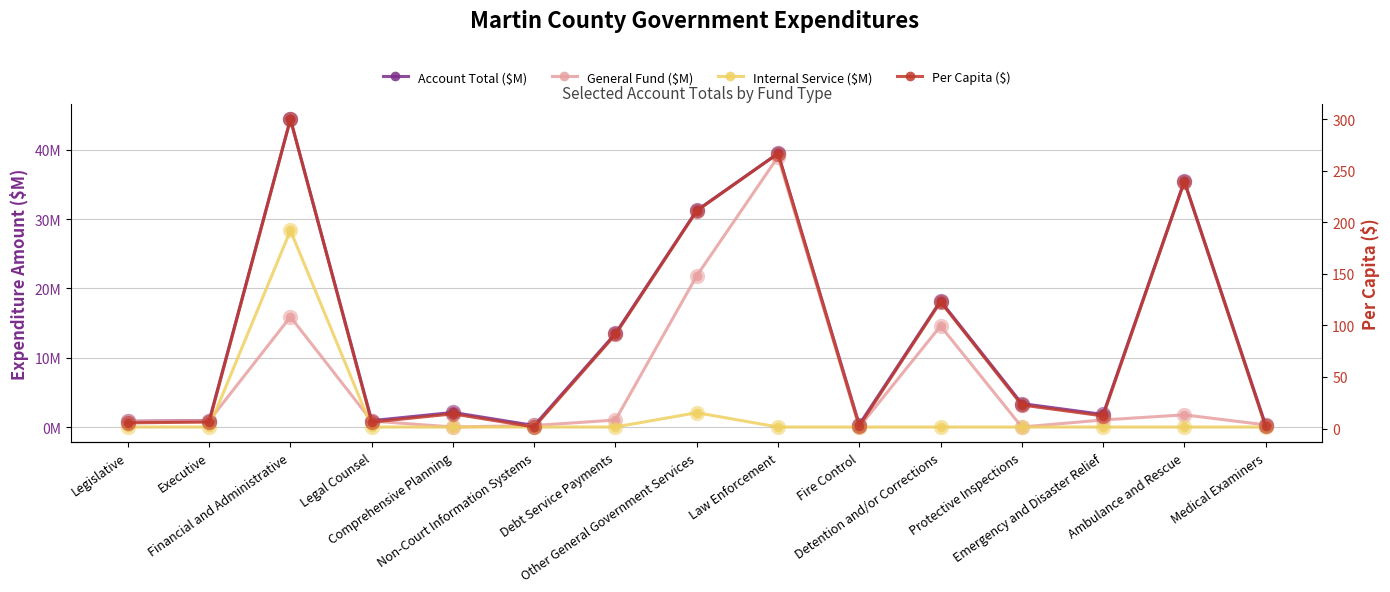

What are all the series names shown in the legend?

Account Total ($M), General Fund ($M), Internal Service ($M), Per Capita ($)